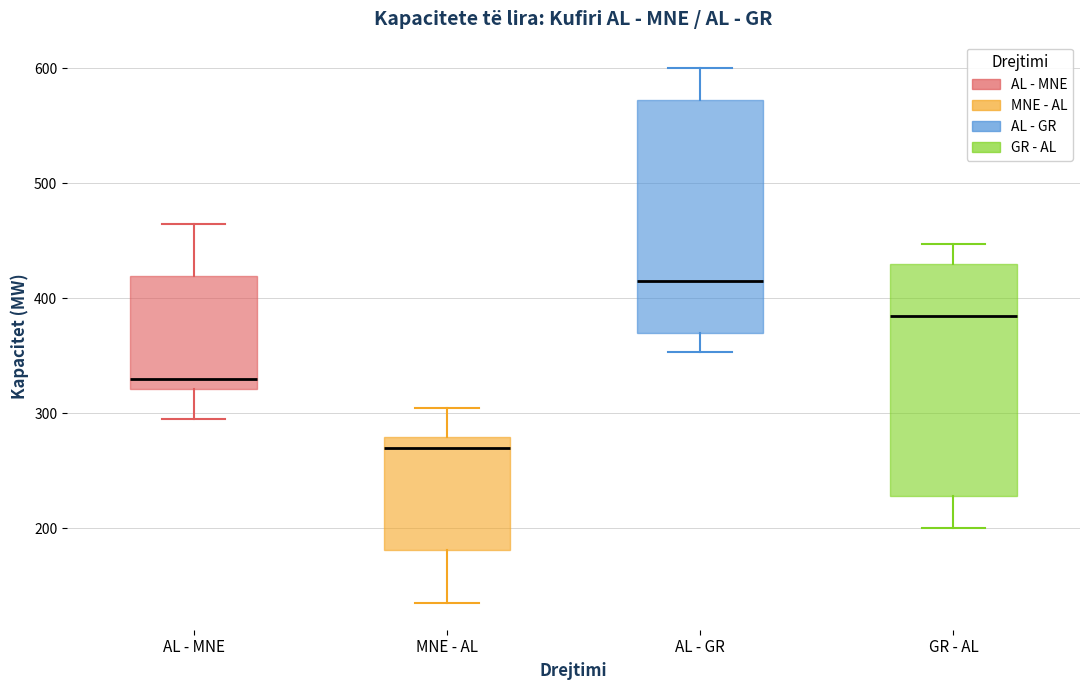

Reading left to right, transcribe this box plot: for each box, give where its median line is, the range the box spans, and where its two whiskers end, as read against the y-axis. The values are not printed on the chart, so give them approximately, as read against the axis.

AL - MNE: median 330, box 320 to 420, whiskers 300 to 470
MNE - AL: median 270, box 180 to 280, whiskers 140 to 310
AL - GR: median 420, box 370 to 570, whiskers 350 to 600
GR - AL: median 380, box 230 to 430, whiskers 200 to 450